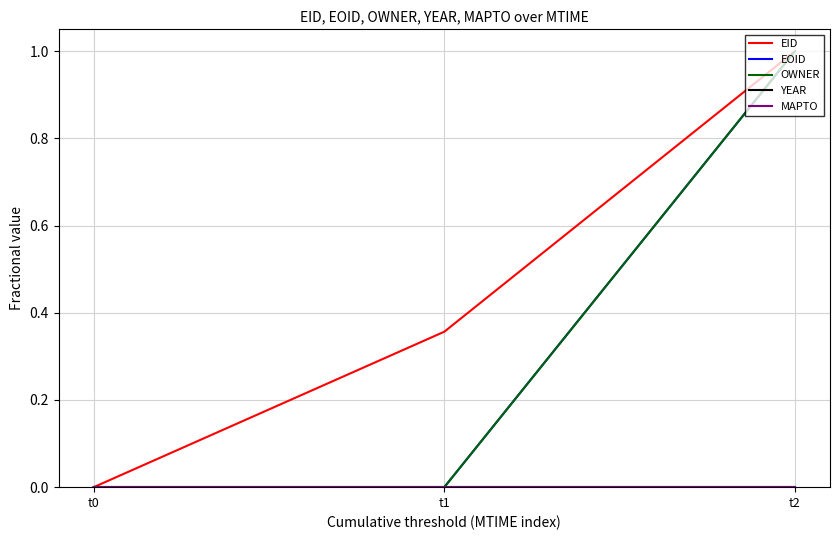

Does the chart have visible grid lines?

Yes